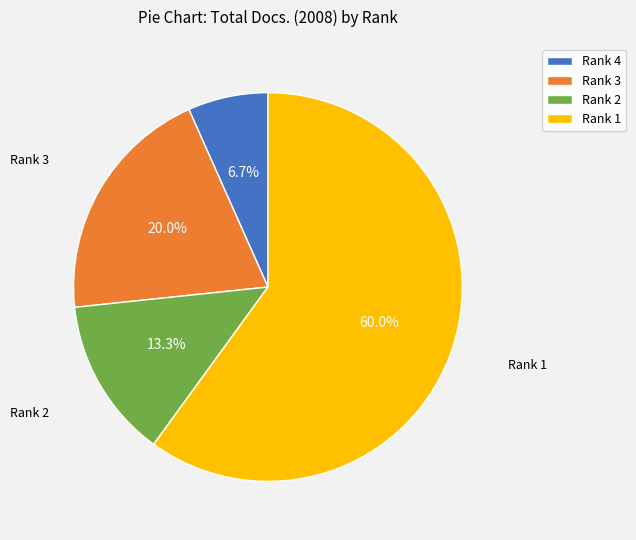

How much of the chart is everything except Rank 1?

40.0%